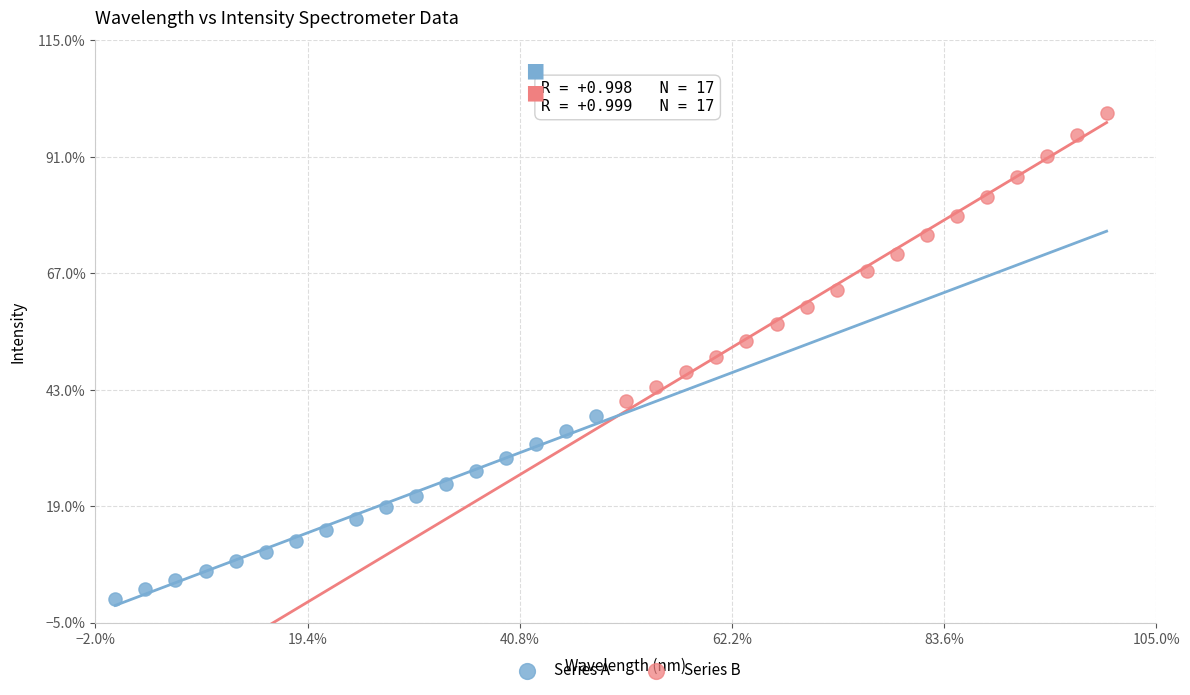

Which series has the widest spread of Y values?

Series B